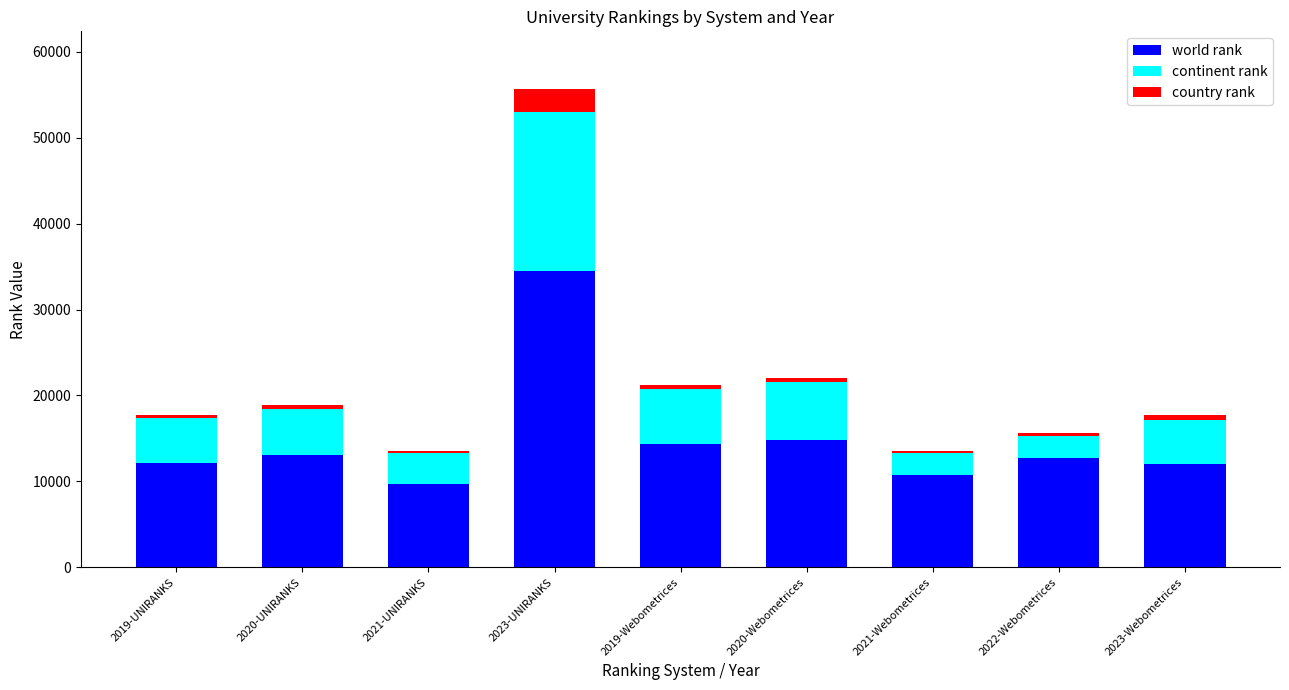

The value of world rank at 2019-Webometrices is 18999. True or false?

False